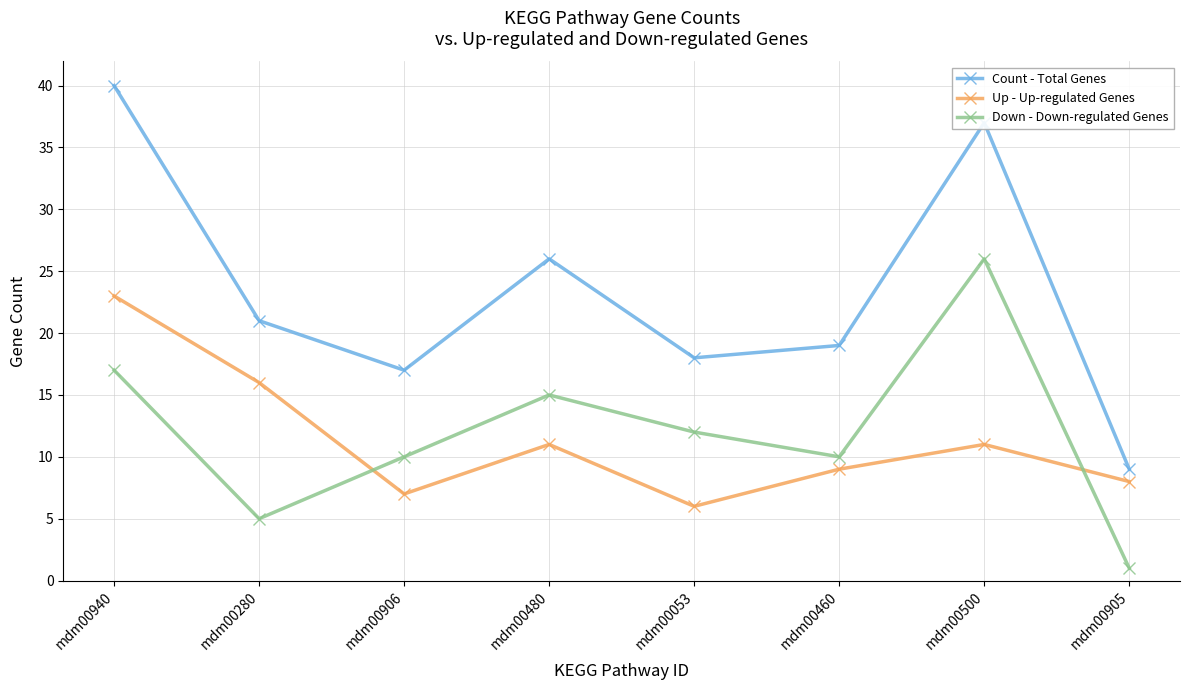

What is the spread (max minus min) of values at mdm00906?

10